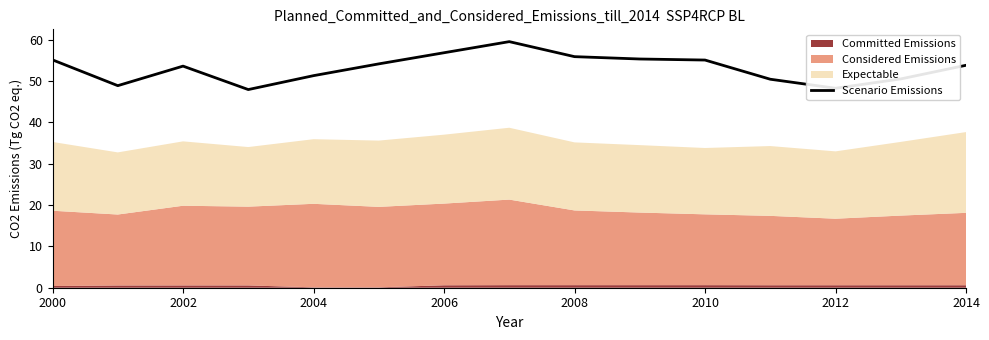

True or false: Scenario Emissions has a value of 32.4 at 2008.

False